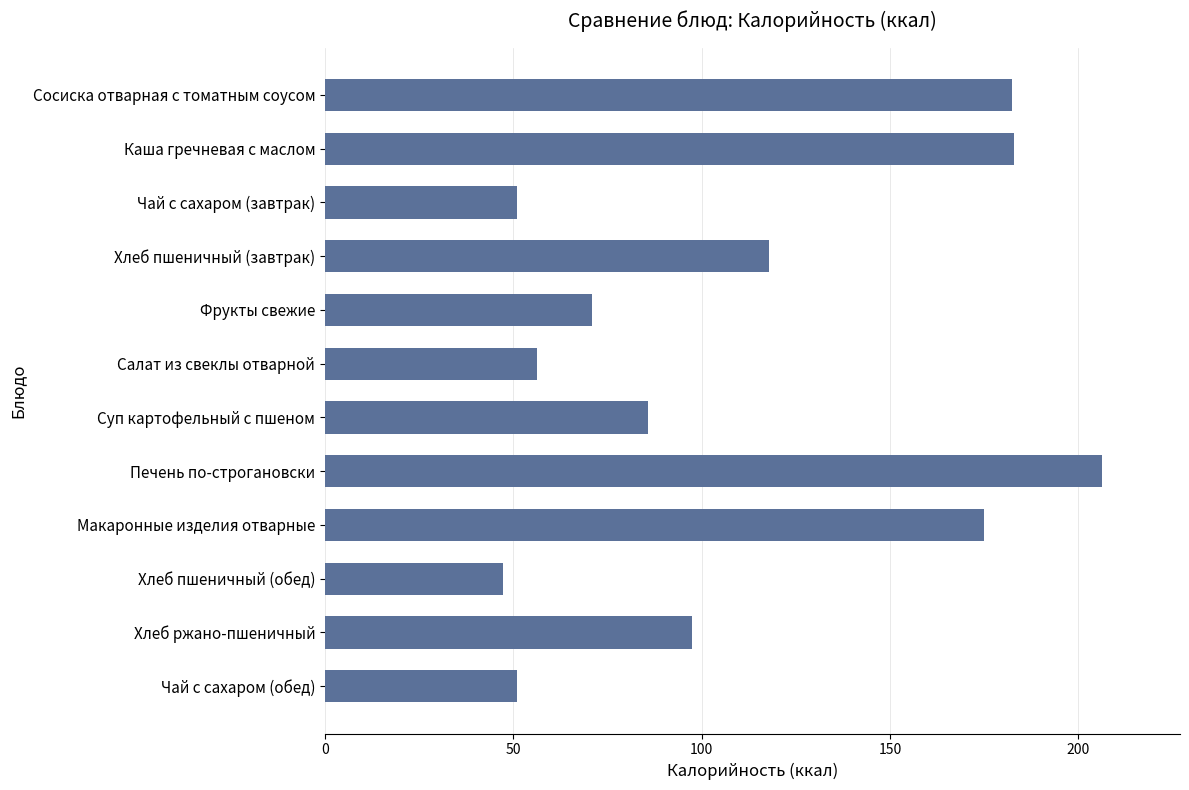

What is the smallest value displayed?

47.2